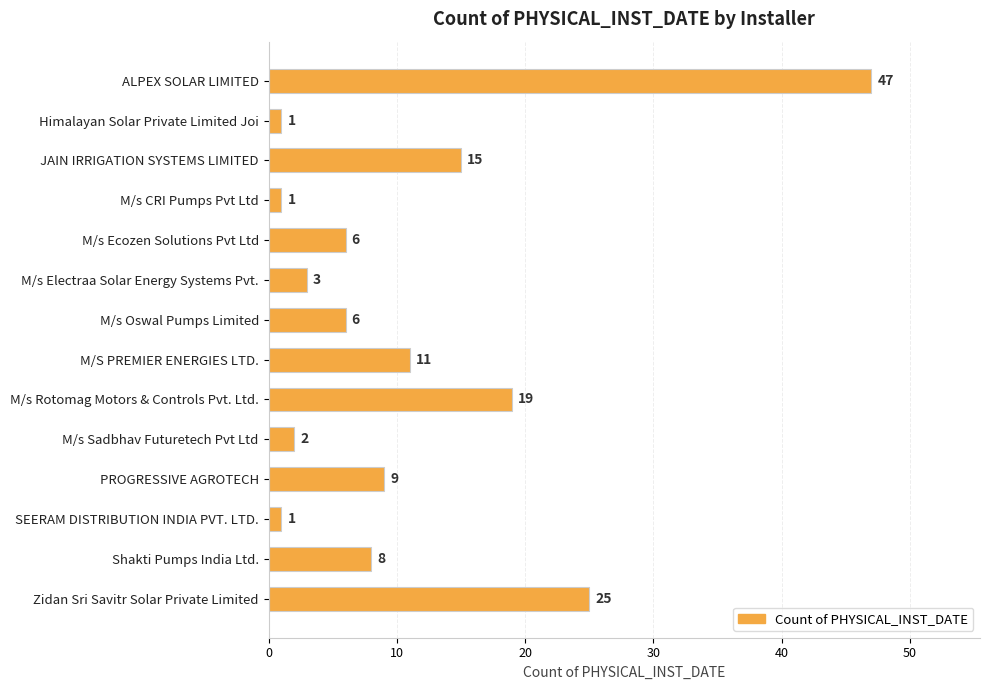

Approximately how many times larger is the value at M/s Sadbhav Futuretech Pvt Ltd compared to M/s Ecozen Solutions Pvt Ltd?

0.3